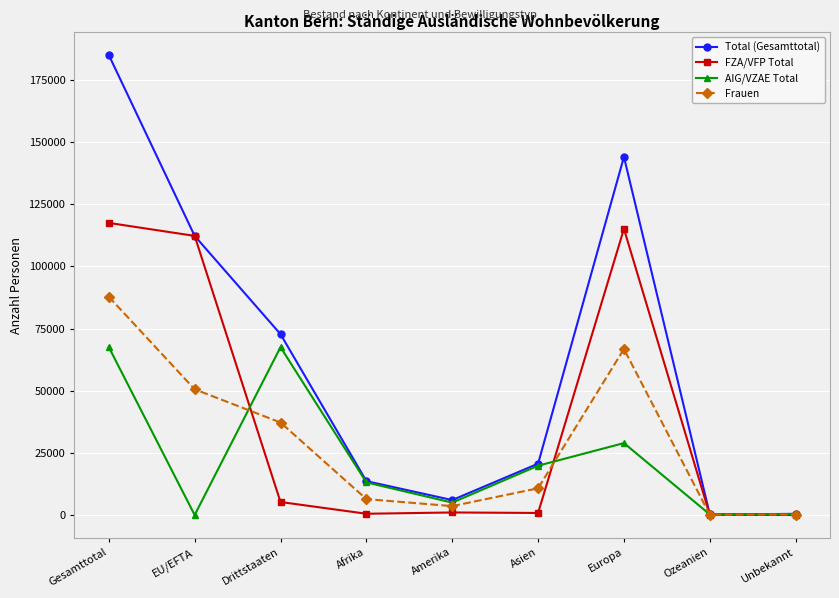

True or false: Total (Gesamttotal) has a value of 184987 at Gesamttotal.

True